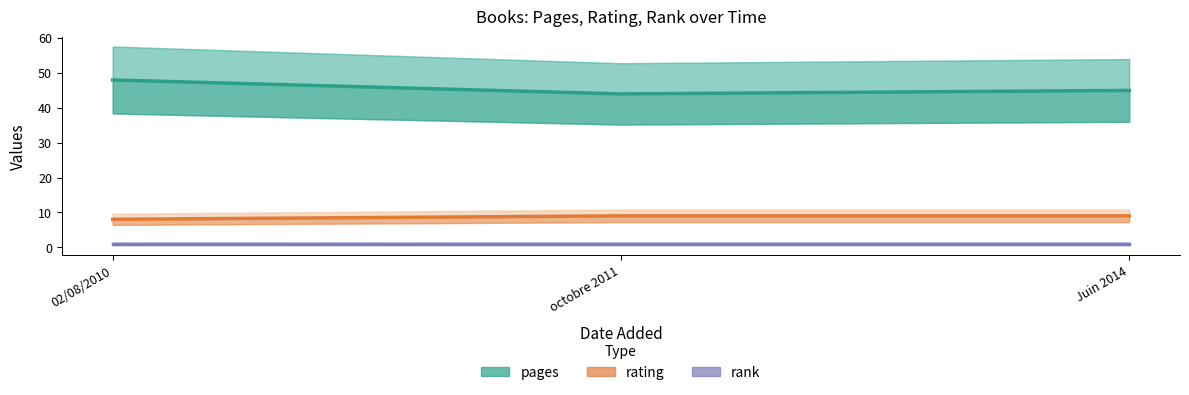

Which label corresponds to the largest value in the chart?

02/08/2010